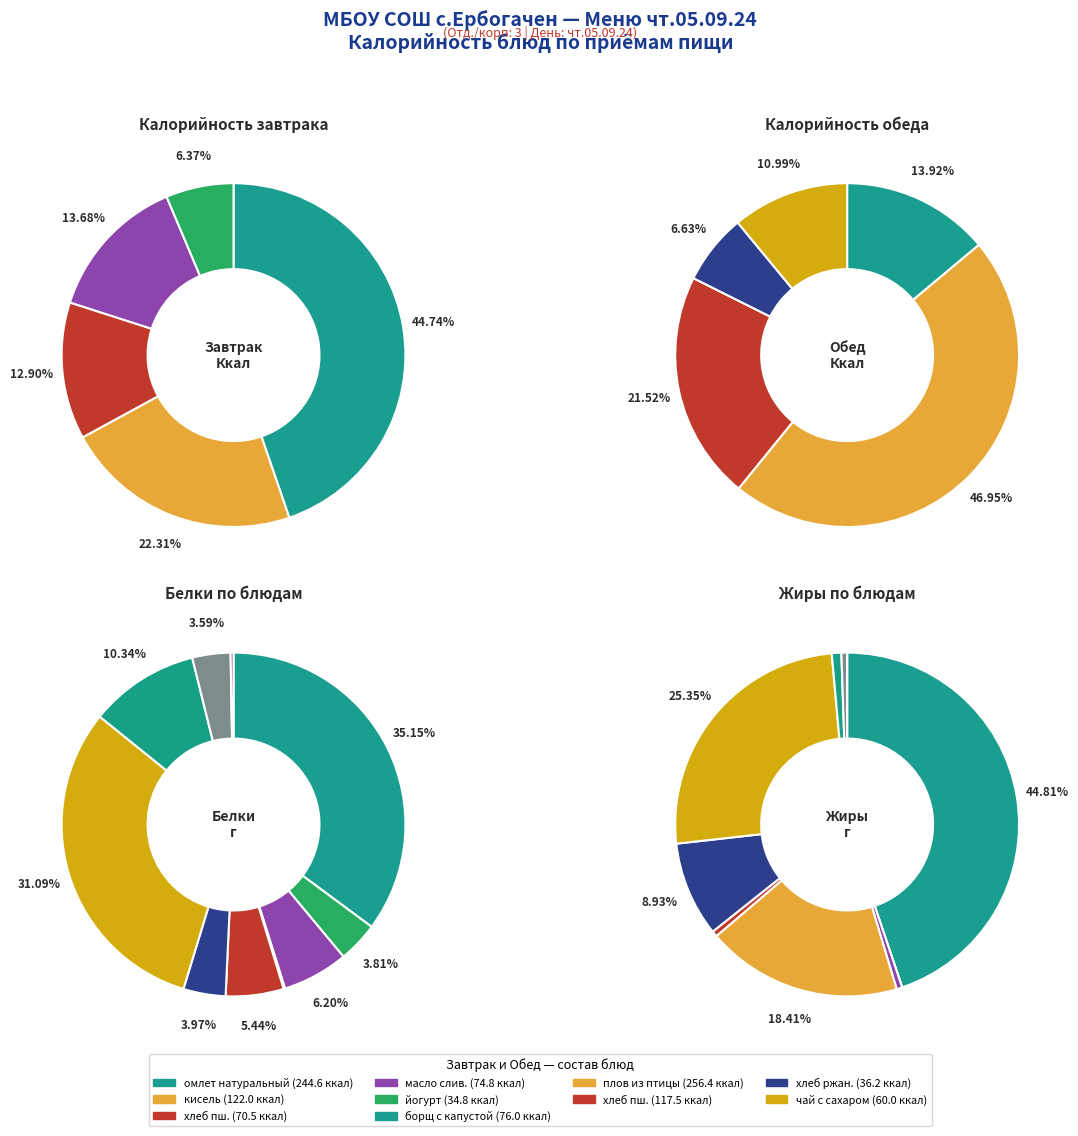

Is it true that 3 is 26% of the pie?

False